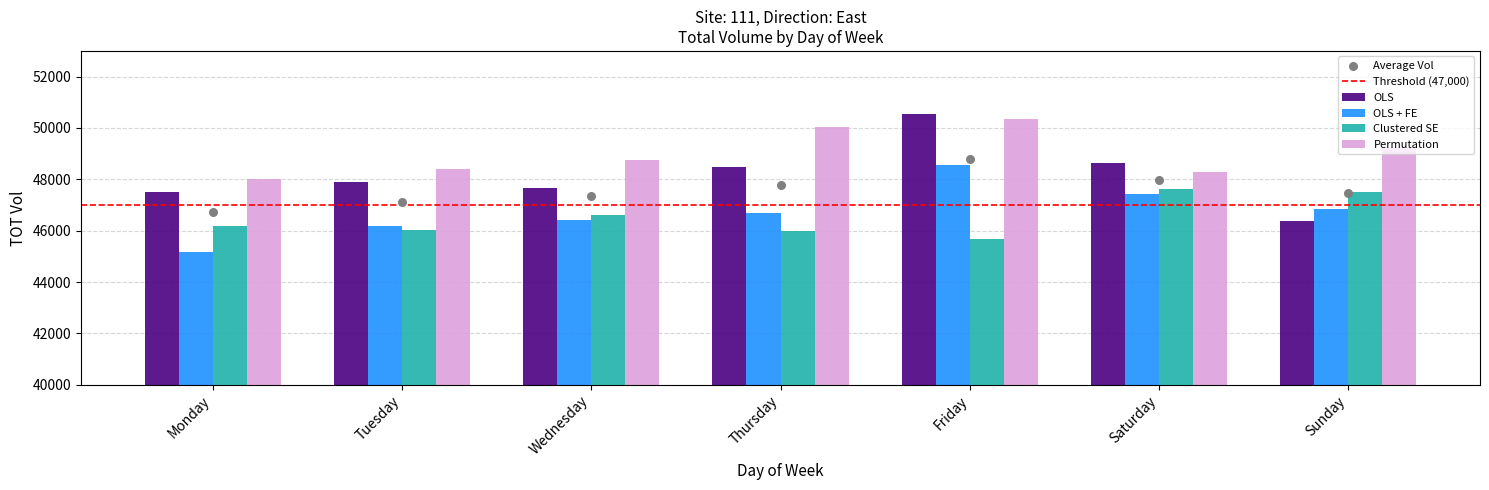

At how many categories does at least one series exceed 50064?

1